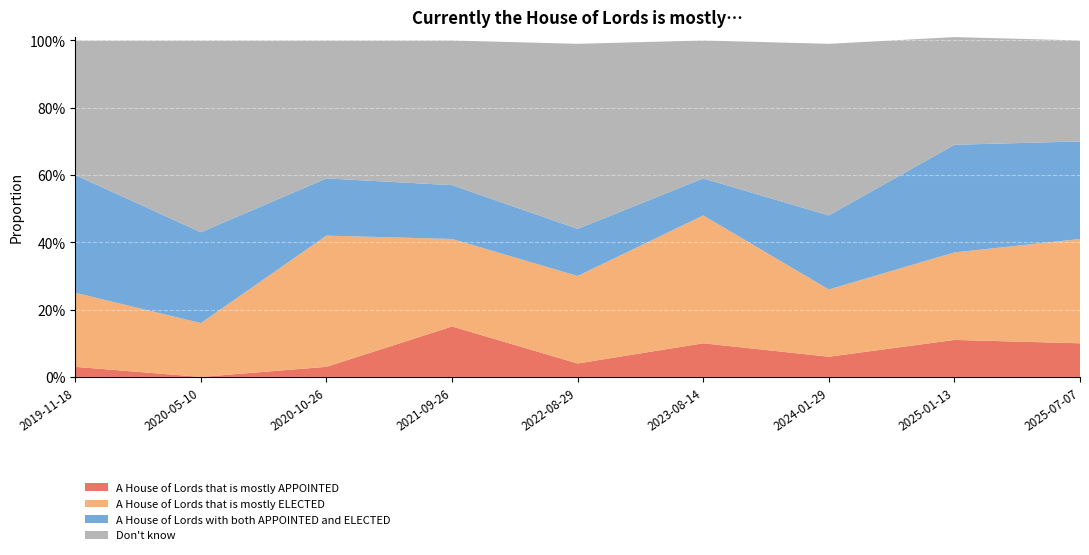

Reading right to left, transcribe all the data shown in this chart.

A House of Lords that is mostly APPOINTED: 0.1	0.1	0.1	0.1	0.0	0.1	0.0	0.0	0.0
A House of Lords that is mostly ELECTED: 0.3	0.3	0.2	0.4	0.3	0.3	0.4	0.2	0.2
A House of Lords with both APPOINTED and ELECTED: 0.3	0.3	0.2	0.1	0.1	0.2	0.2	0.3	0.3
Don't know: 0.3	0.3	0.5	0.4	0.6	0.4	0.4	0.6	0.4